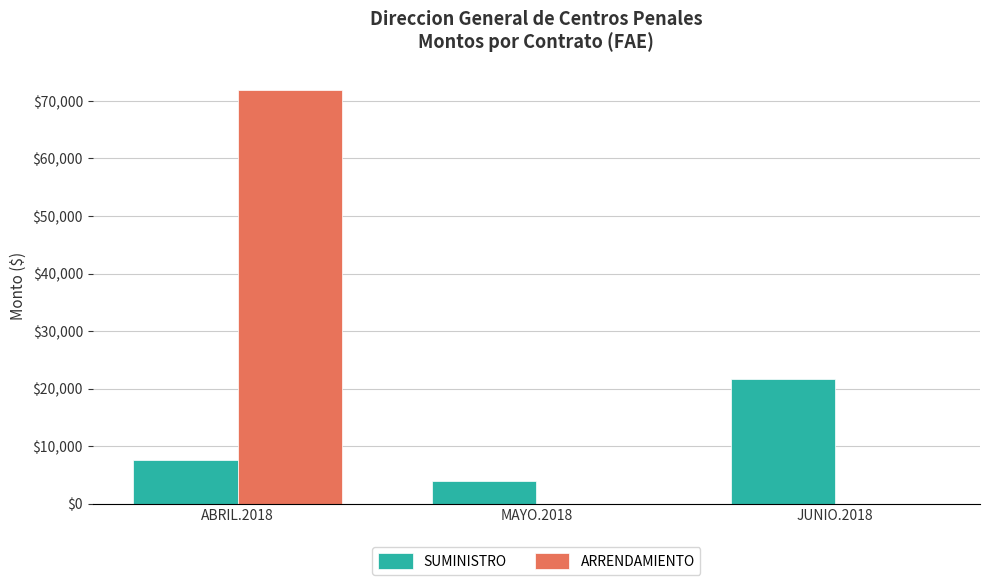

How many ARRENDAMIENTO values are between 0 and 71976?

3